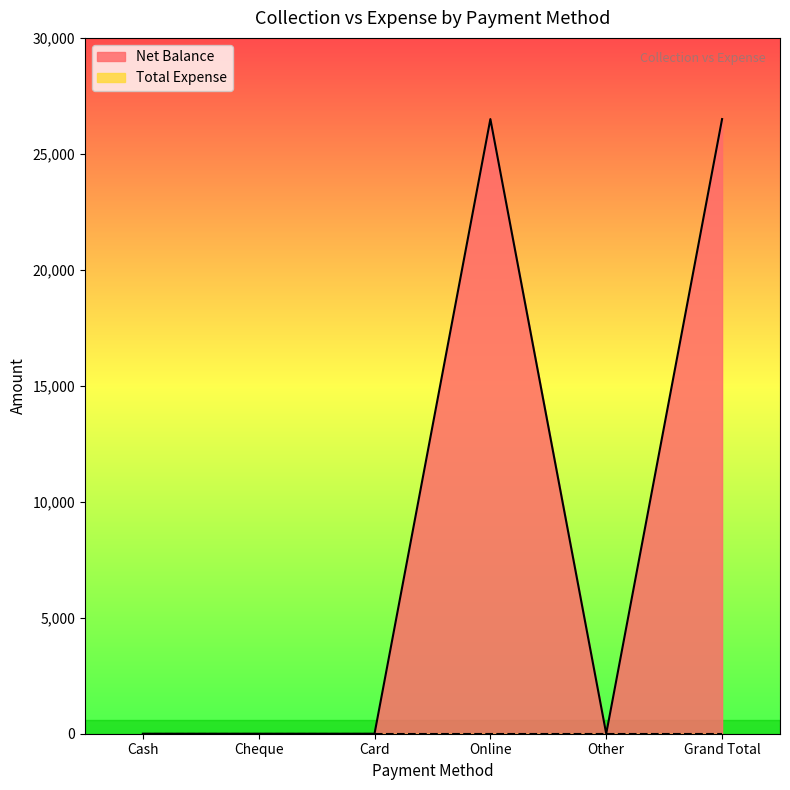

Reading left to right, list all the values displayed in this chart.

Cash=0	Cheque=0	Card=0	Online=26500	Other=0	Grand Total=26500